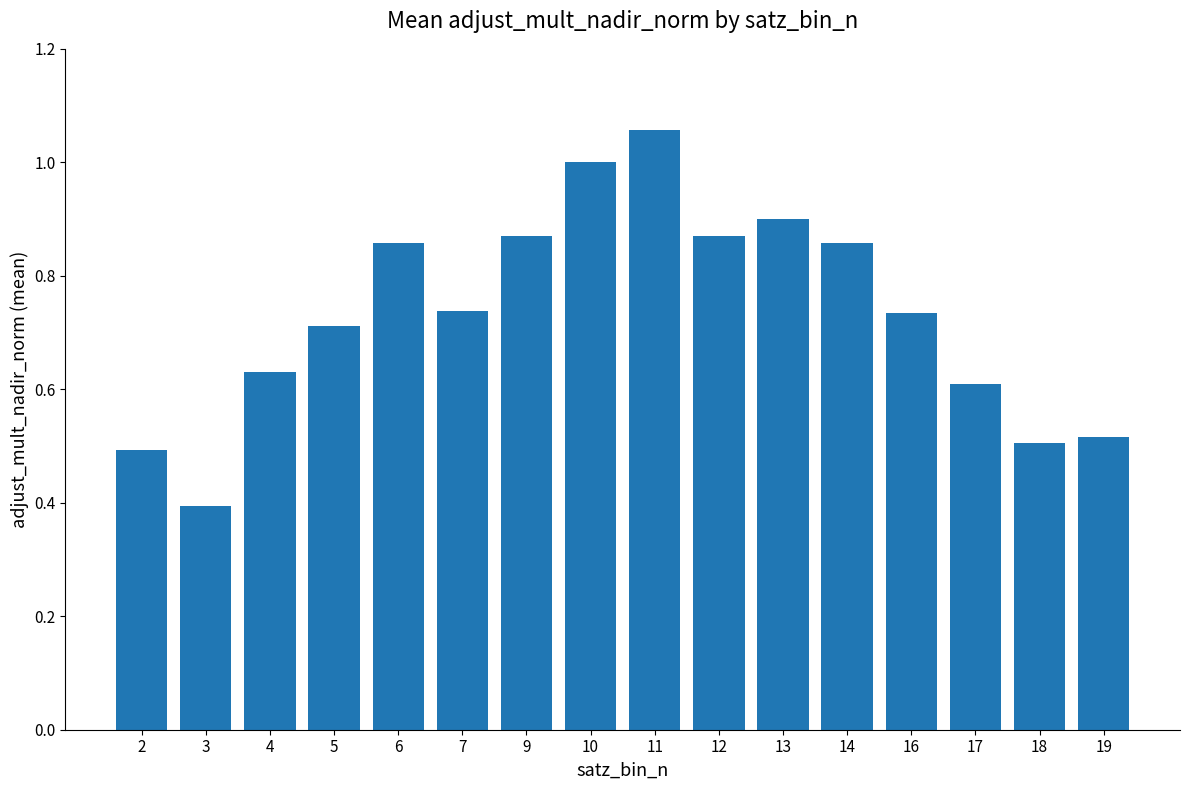

What is the smallest value displayed?

0.4